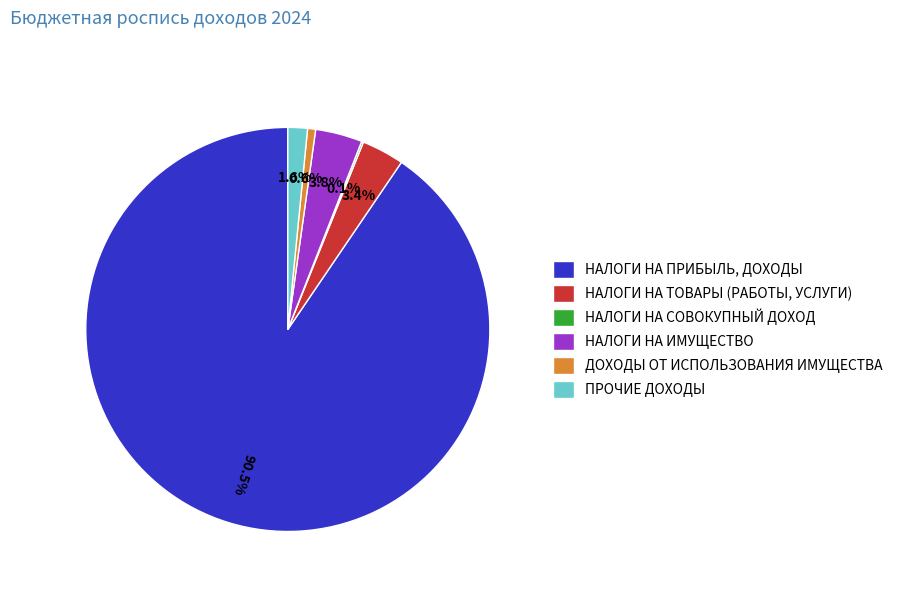

Which has a higher value, НАЛОГИ НА ТОВАРЫ (РАБОТЫ, УСЛУГИ) or ПРОЧИЕ ДОХОДЫ?

НАЛОГИ НА ТОВАРЫ (РАБОТЫ, УСЛУГИ)